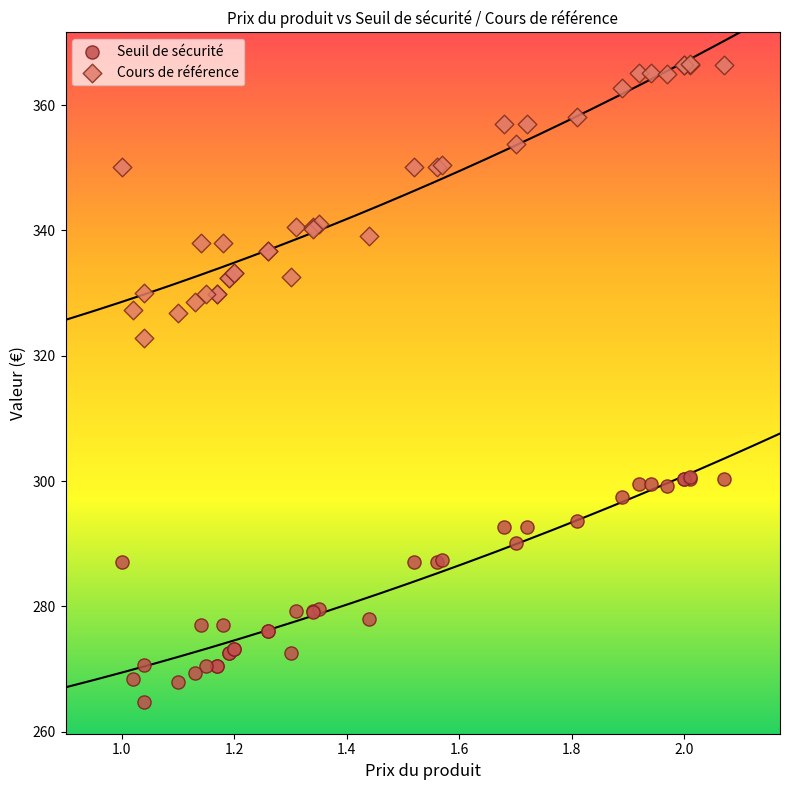

Which series has the widest spread of Y values?

Cours de référence